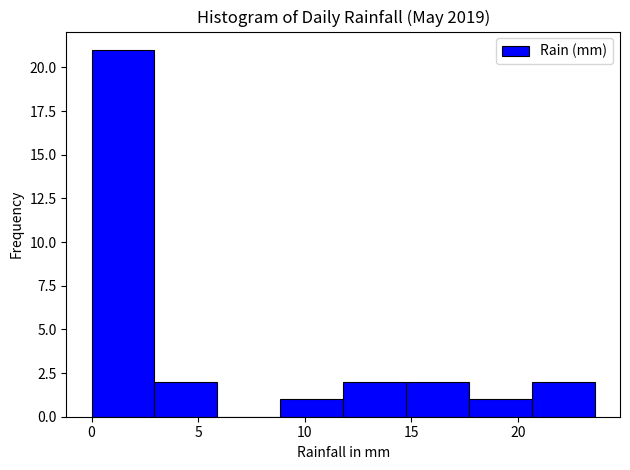

Reading left to right, list every bar in this chart as the range it spans on the x-axis followed by its height. Neither the bar edges nor the heights are printed on the chart, so give them approximately, as read against the axes.

0.00 to 2.95: 21
2.95 to 5.90: 2
5.90 to 8.85: 0
8.85 to 11.80: 1
11.80 to 14.75: 2
14.75 to 17.70: 2
17.70 to 20.65: 1
20.65 to 23.60: 2